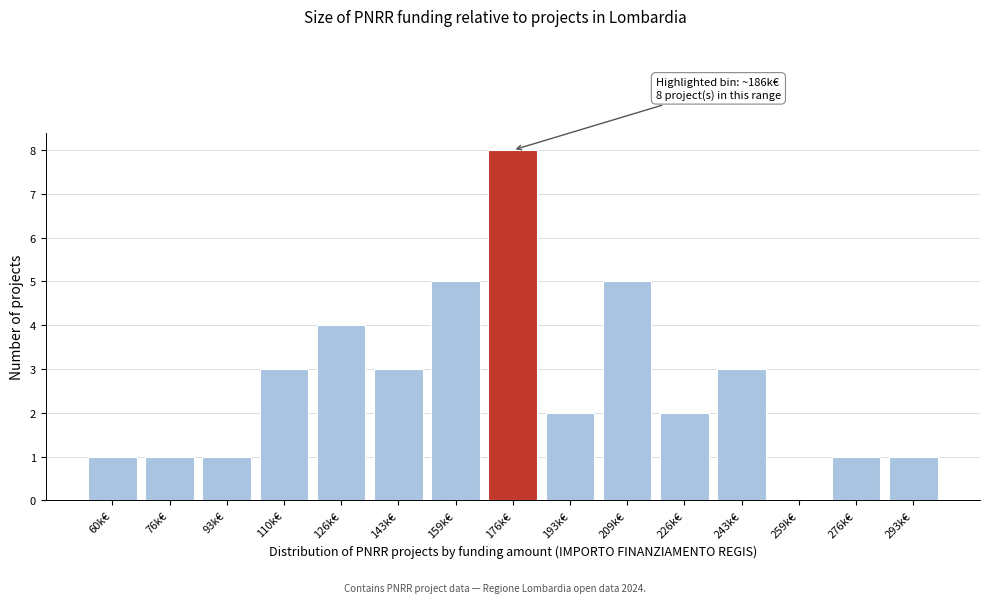

Reading left to right, extract all data points from this chart.

60k€=1	76k€=1	93k€=1	110k€=3	126k€=4	143k€=3	159k€=5	176k€=8	193k€=2	209k€=5	226k€=2	243k€=3	259k€=0	276k€=1	293k€=1